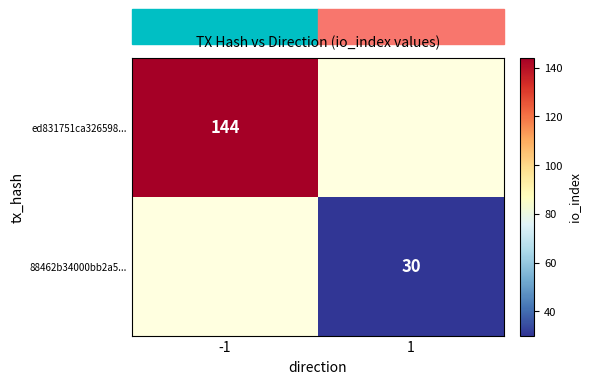

Is it true that 88462b34000bb2a5... equals 30 at 1?

True